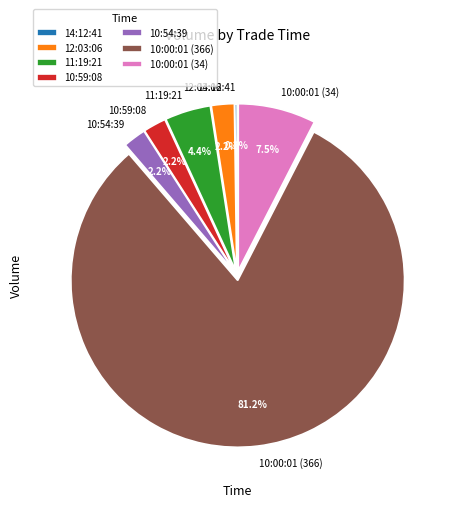

Which slice represents more than half of the pie?

10:00:01 (366)